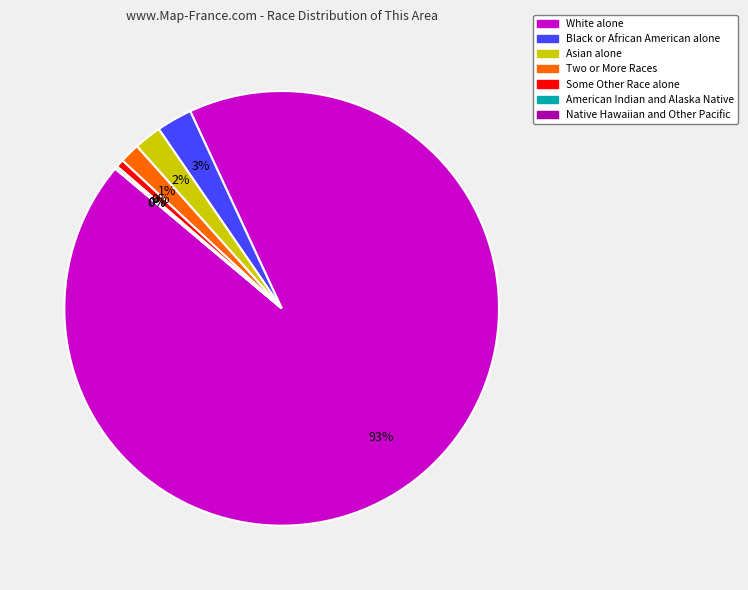

How many slices are in this pie chart?

7